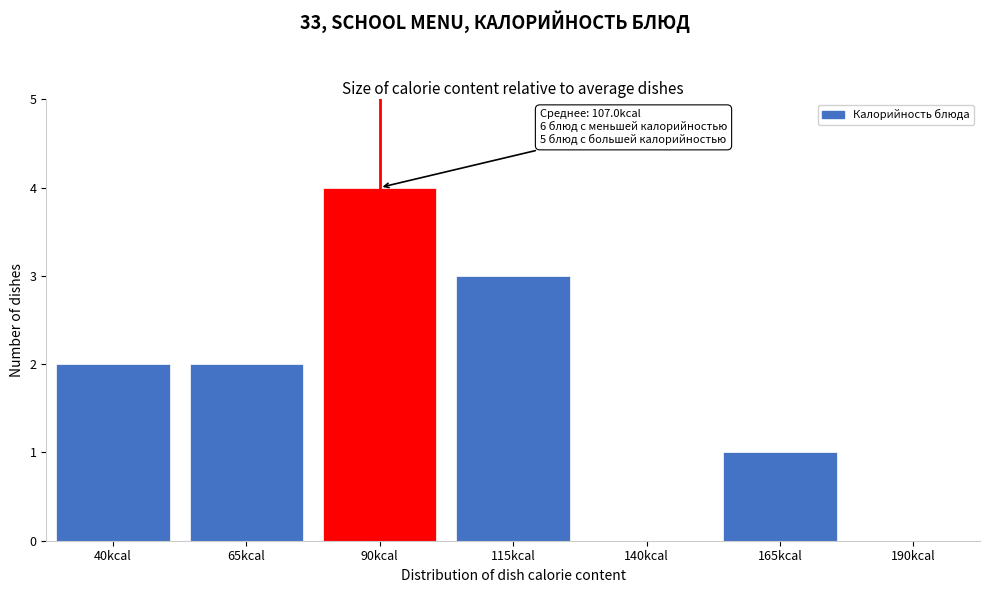

Reading right to left, what are all the values shown in this chart?

190kcal=0	165kcal=1	140kcal=0	115kcal=3	90kcal=4	65kcal=2	40kcal=2